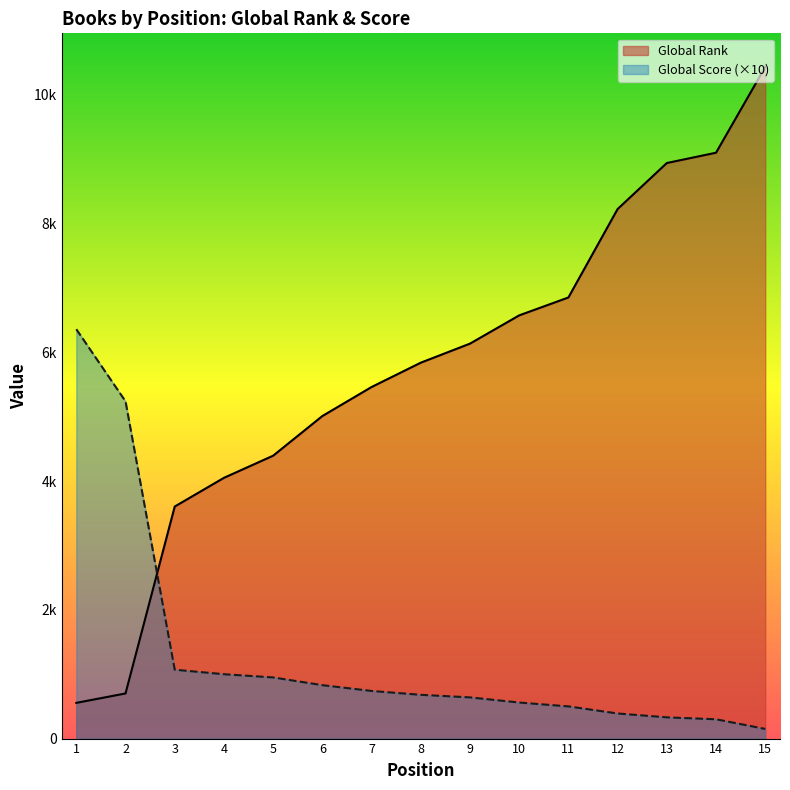

How many lines are shown in the chart?

2